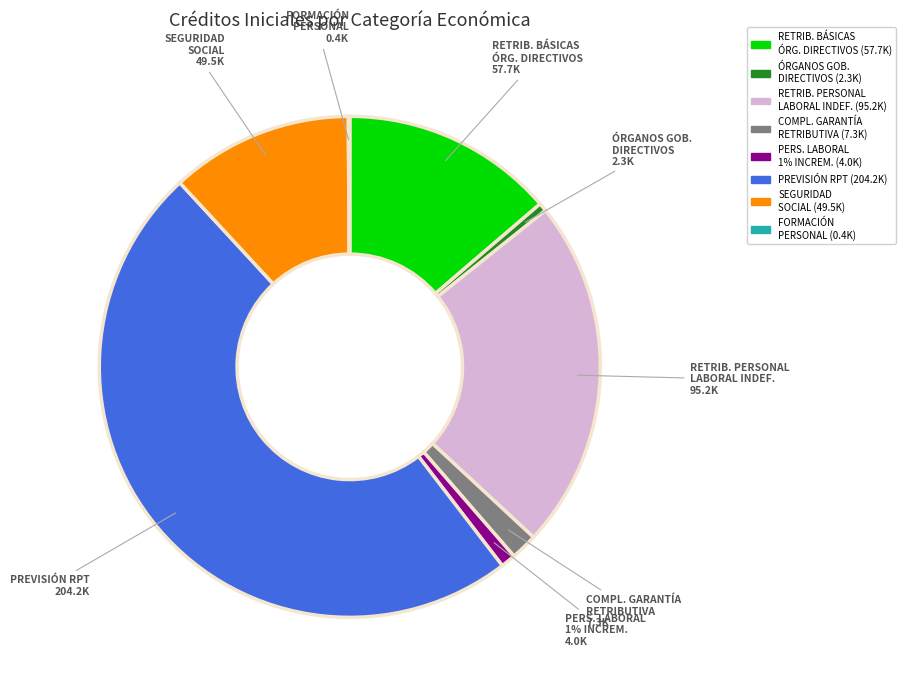

To the nearest percent, what portion does COMPL. GARANTÍA RETRIBUTIVA represent?

2%